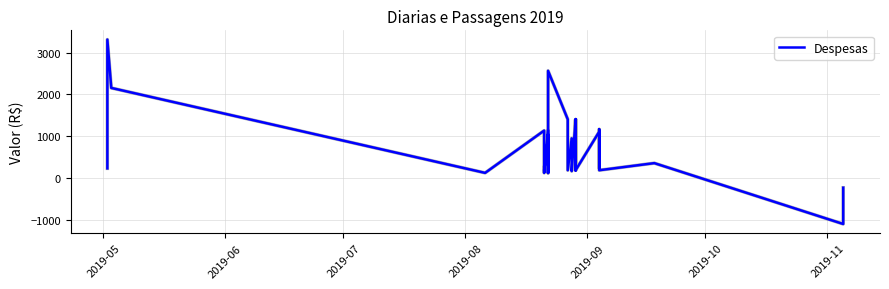

What is the maximum value shown in the chart?

3315.8